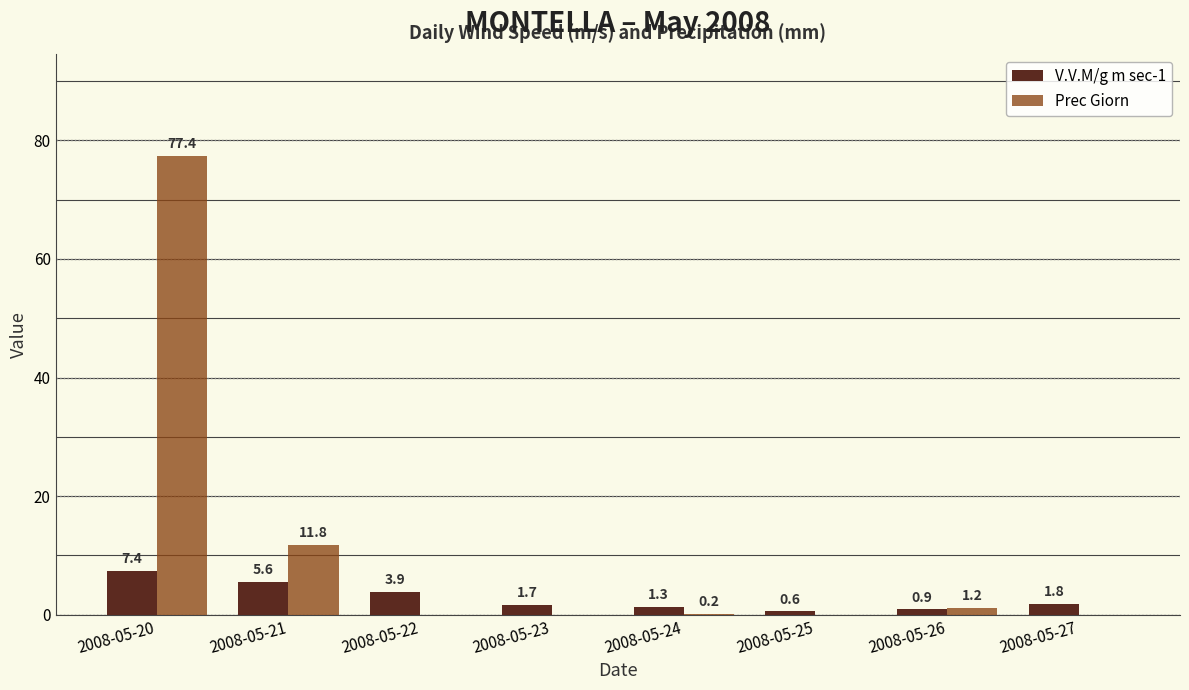

Count the number of data series in this chart.

2